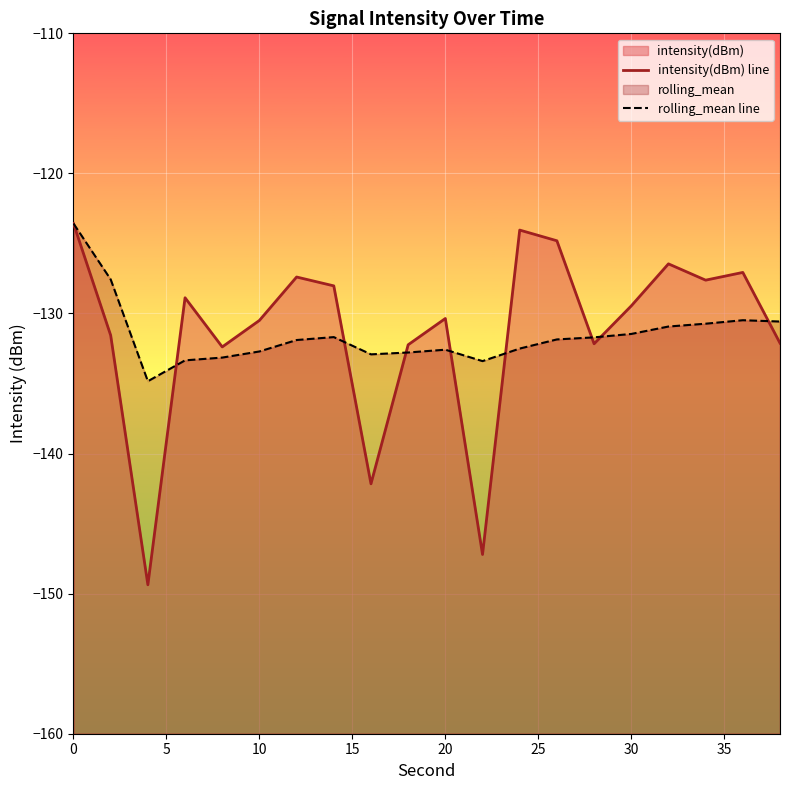

Which series has the largest total across all categories?

intensity(dBm) line